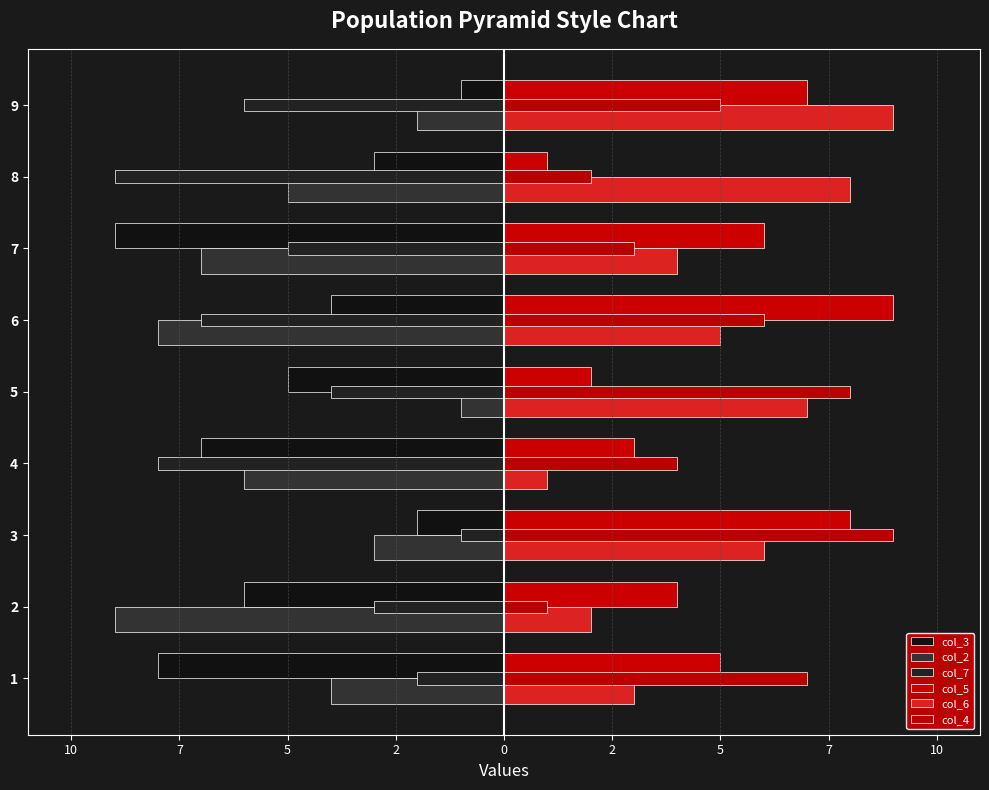

Reading right to left, what are all the values shown in this chart?

col_3: -1	-3	-9	-4	-5	-7	-2	-6	-8
col_2: -2	-5	-7	-8	-1	-6	-3	-9	-4
col_7: -6	-9	-5	-7	-4	-8	-1	-3	-2
col_5: 7	1	6	9	2	3	8	4	5
col_6: 9	8	4	5	7	1	6	2	3
col_4: 5	2	3	6	8	4	9	1	7